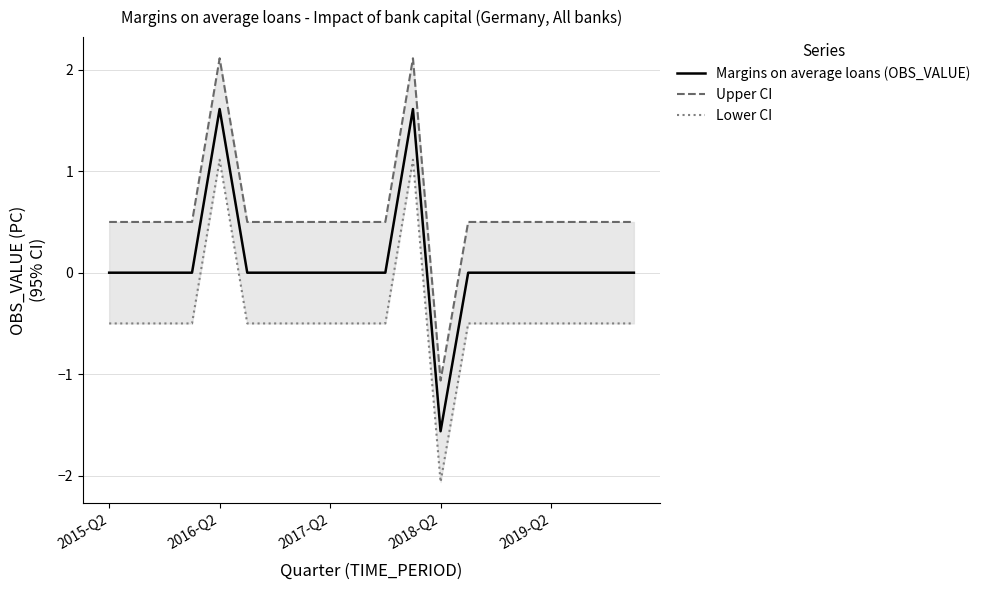

Reading left to right, what are all the values shown in this chart?

Margins on average loans (OBS_VALUE): 0.0	0.0	0.0	0.0	1.6	0.0	0.0	0.0	0.0	0.0	0.0	1.6	-1.6	0.0	0.0	0.0	0.0	0.0	0.0	0.0
Upper CI: 0.5	0.5	0.5	0.5	2.1	0.5	0.5	0.5	0.5	0.5	0.5	2.1	-1.1	0.5	0.5	0.5	0.5	0.5	0.5	0.5
Lower CI: -0.5	-0.5	-0.5	-0.5	1.1	-0.5	-0.5	-0.5	-0.5	-0.5	-0.5	1.1	-2.1	-0.5	-0.5	-0.5	-0.5	-0.5	-0.5	-0.5